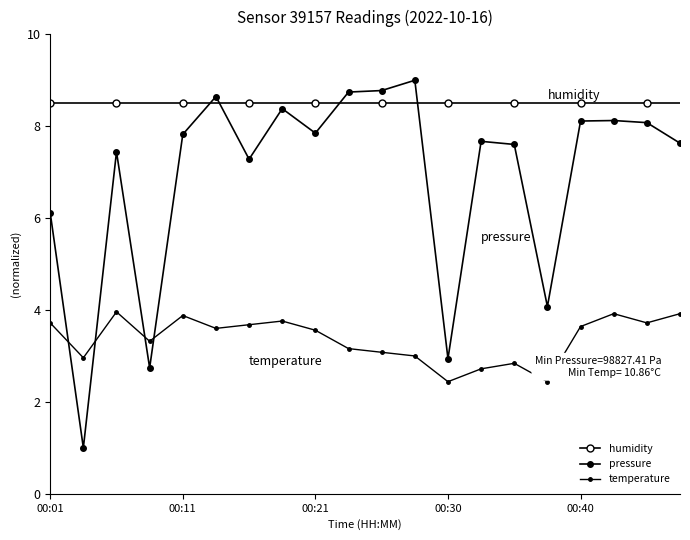

In pressure, how many points are higher than both neighbors (excluding endpoints)?

6